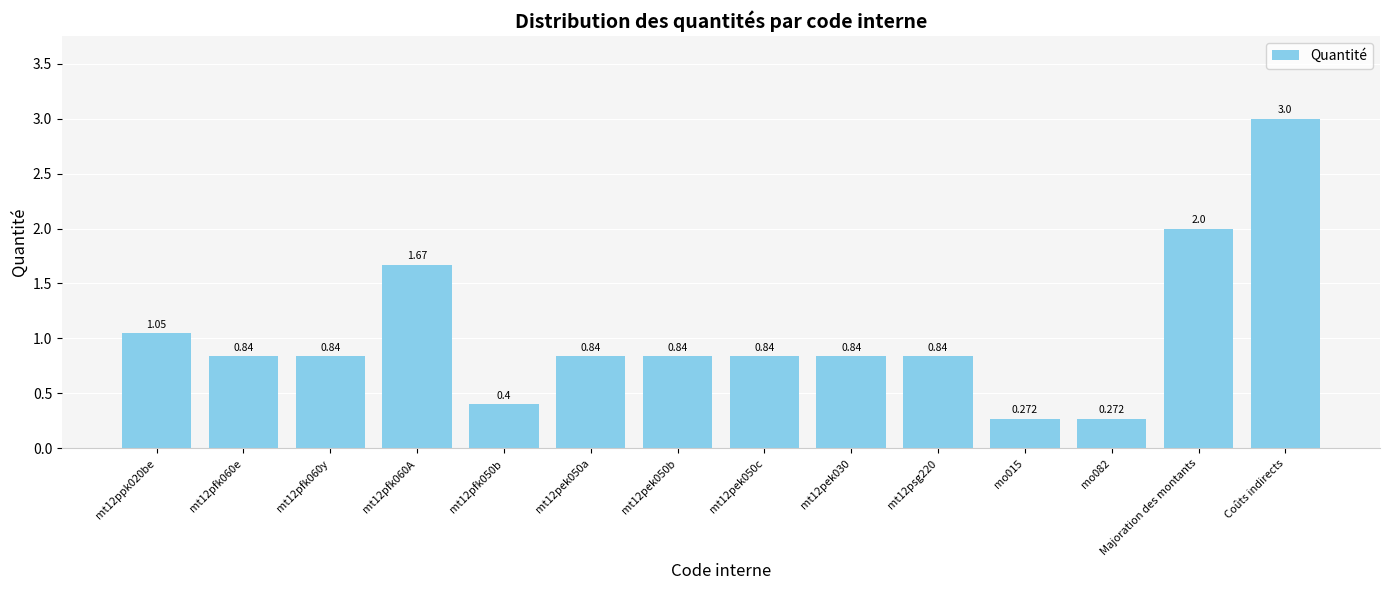

Which has a higher value, mo082 or Majoration des montants?

Majoration des montants